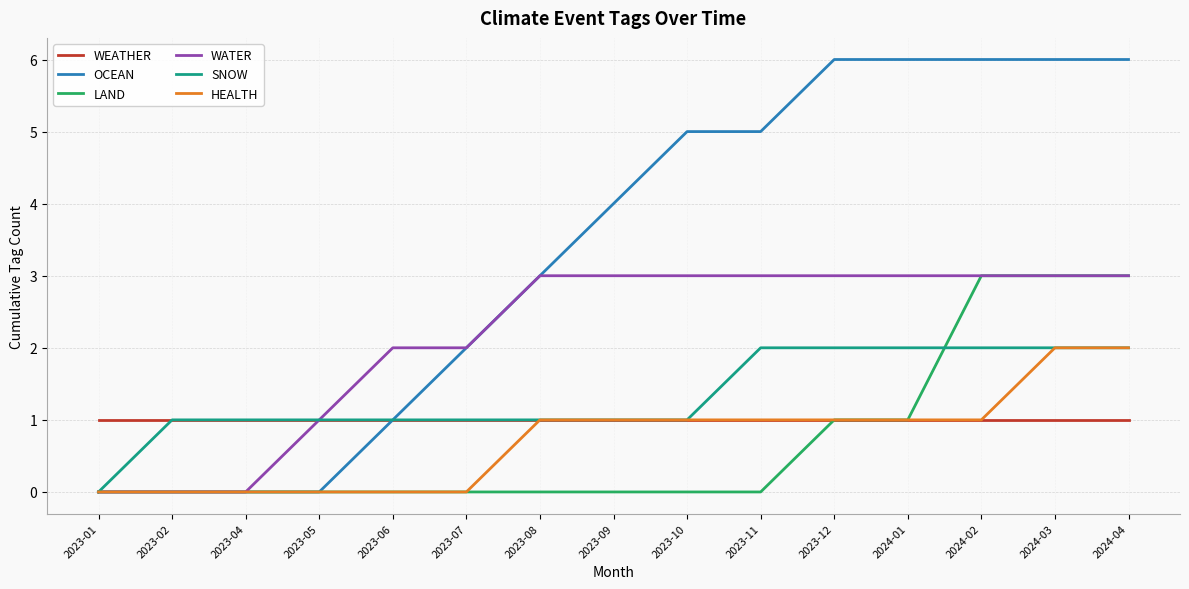

Which series has the largest range (max minus min)?

OCEAN